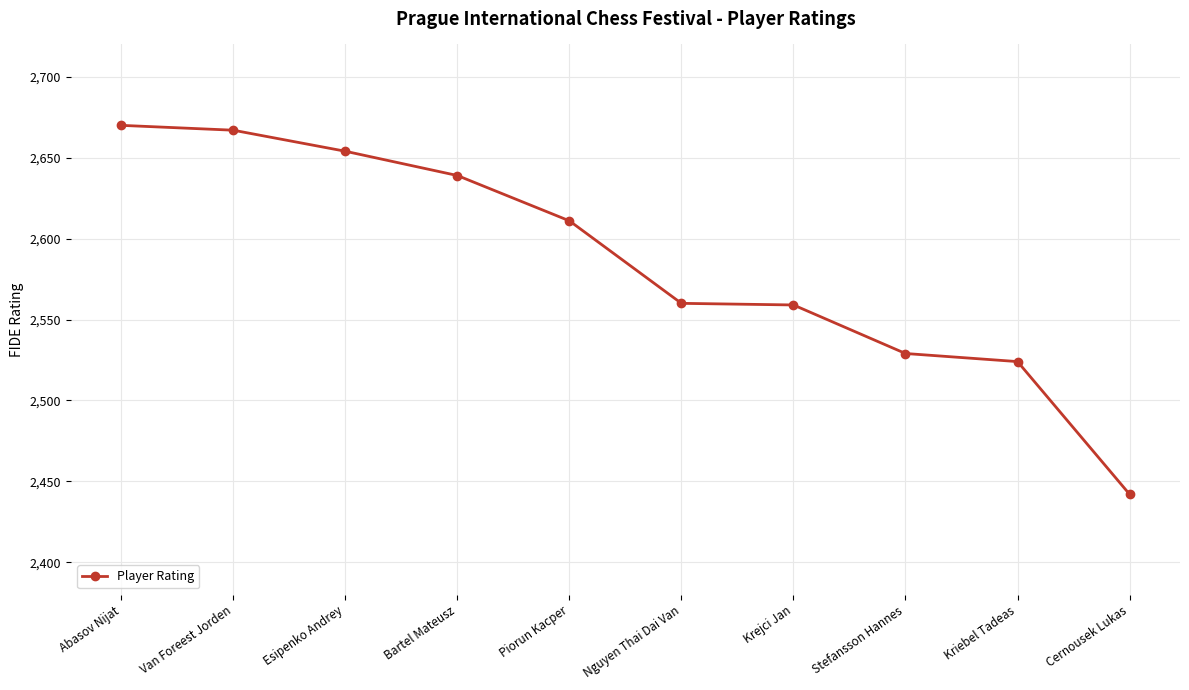

What is the ratio of the value at Krejci Jan to the value at Stefansson Hannes?

1.0